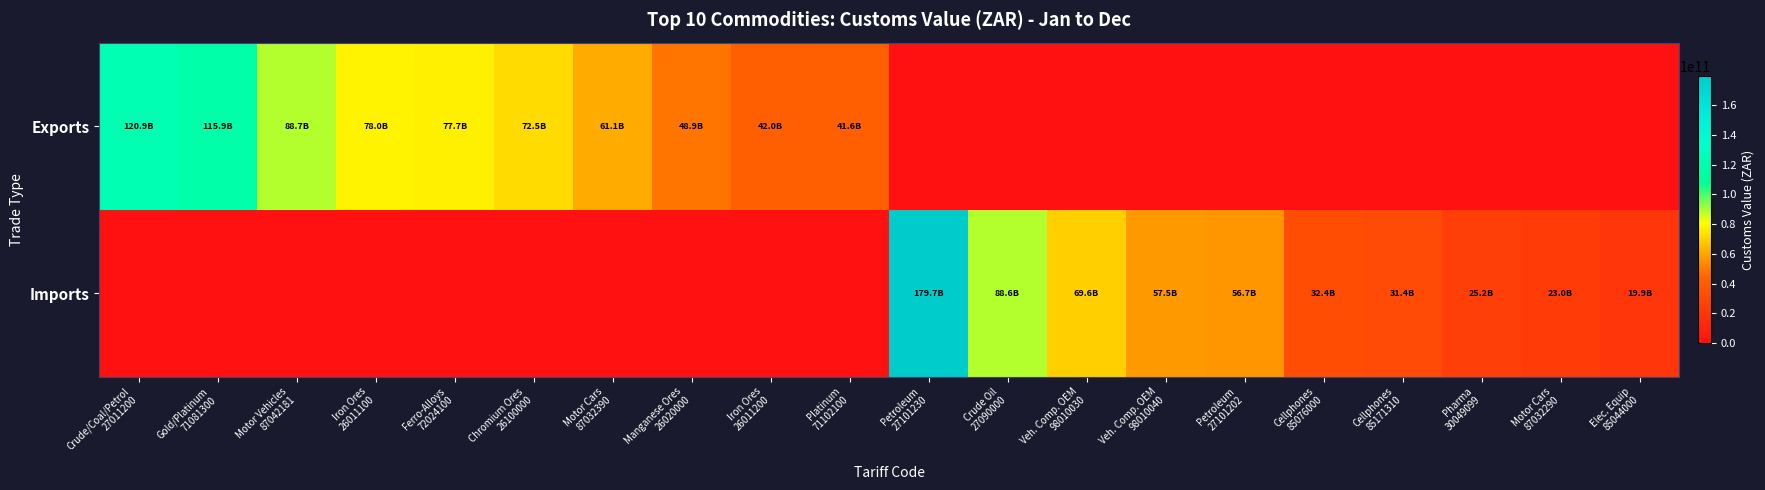

Between Manganese Ores
26020000 and Iron Ores
26011100, which is larger?

Iron Ores
26011100